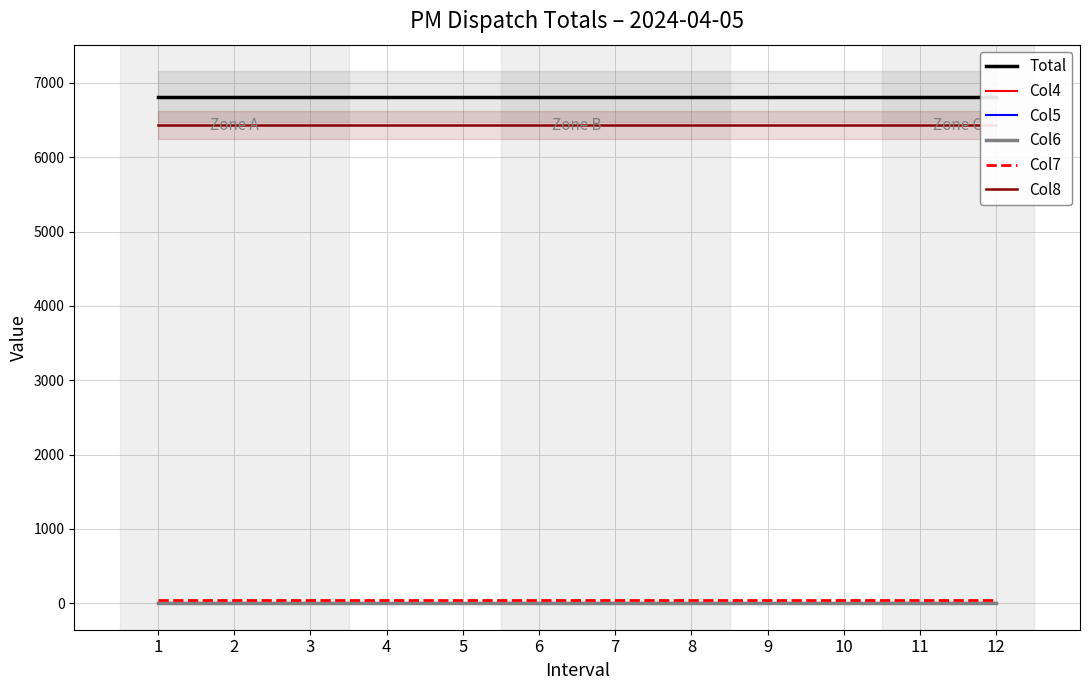

How many series are shown in this chart?

6